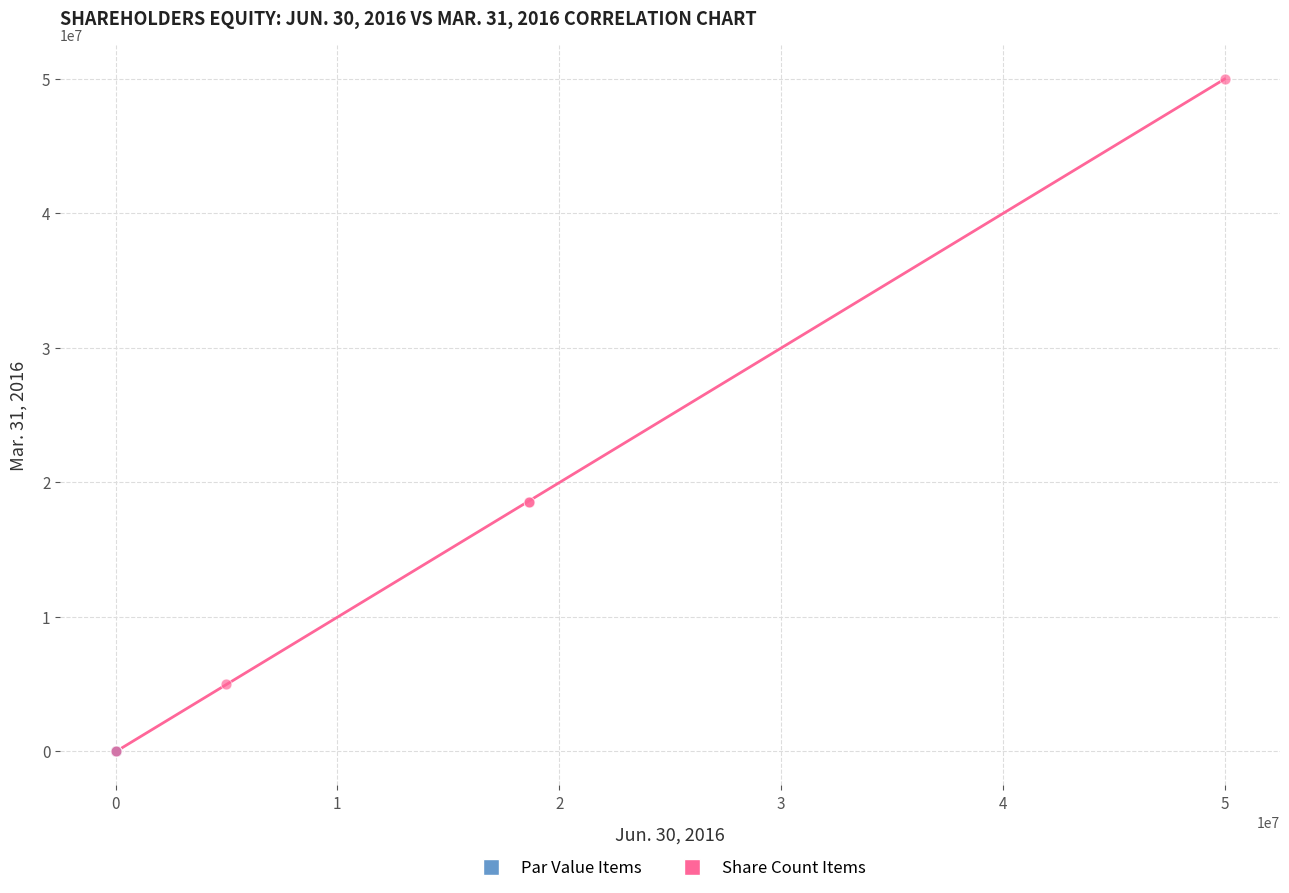

What are all the series names shown in the legend?

Par Value Items, Share Count Items